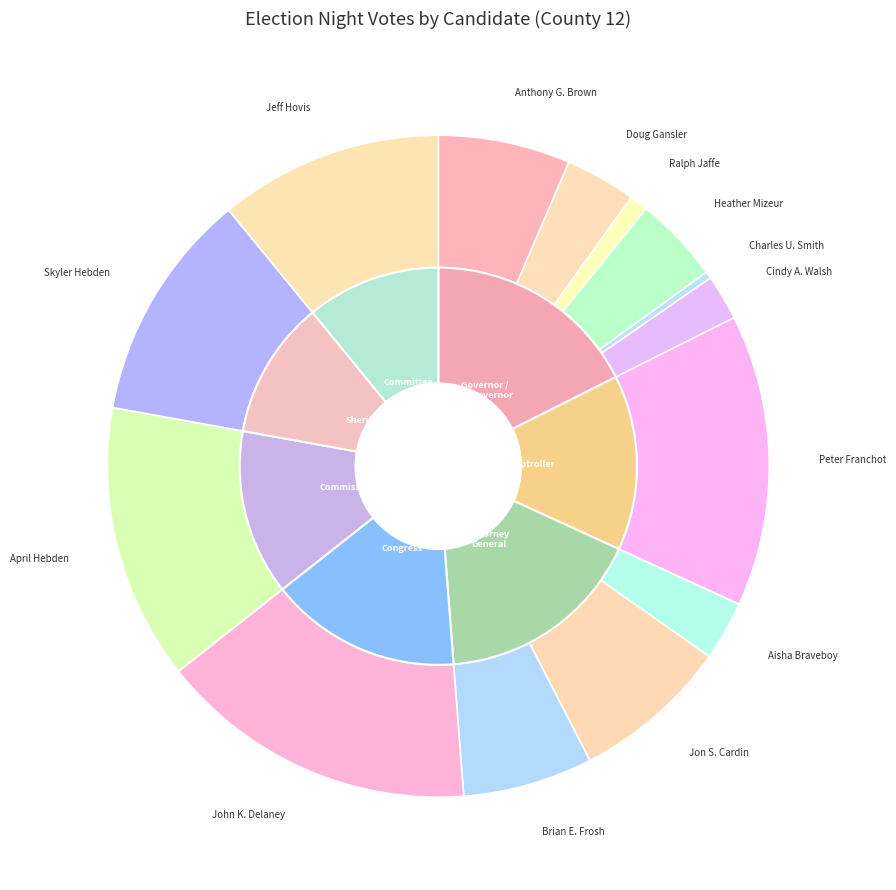

Is there any slice that represents more than half of the pie?

No